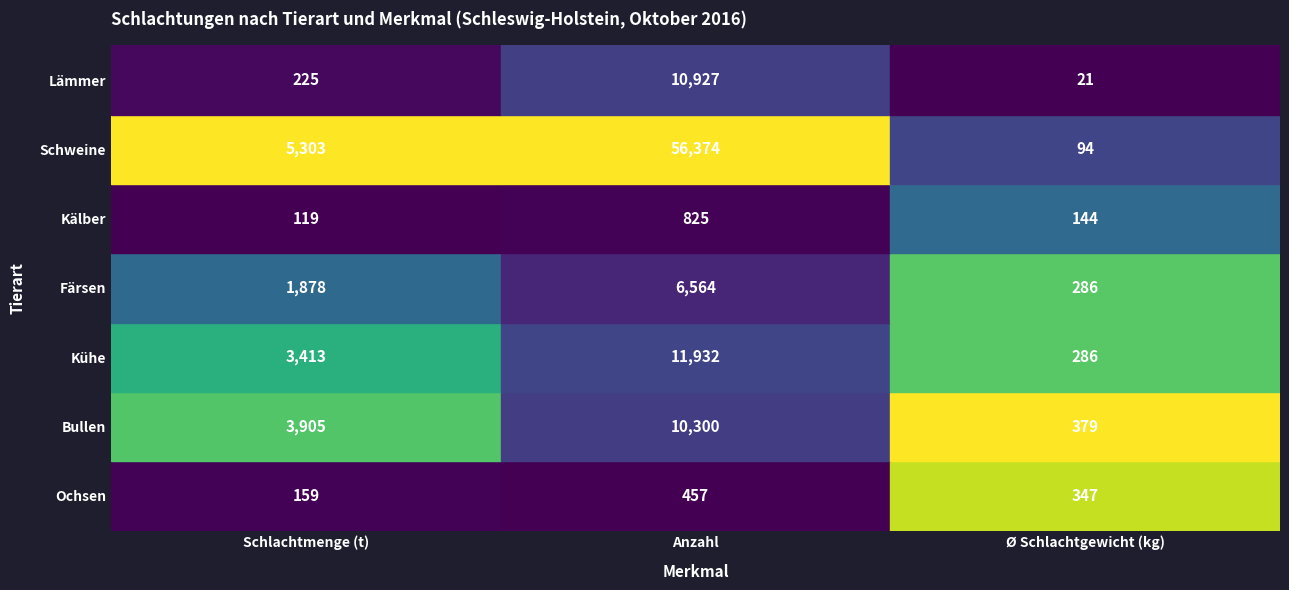

Is it true that Kühe equals 3413 at 0?

True